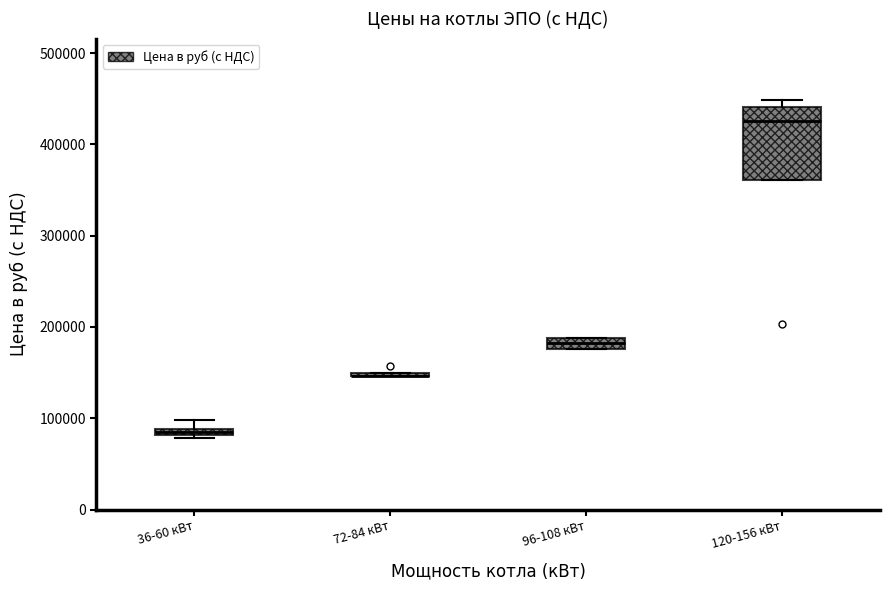

Comparing the boxes themselves (not the whiskers), which one is the tallest?

120-156 кВт